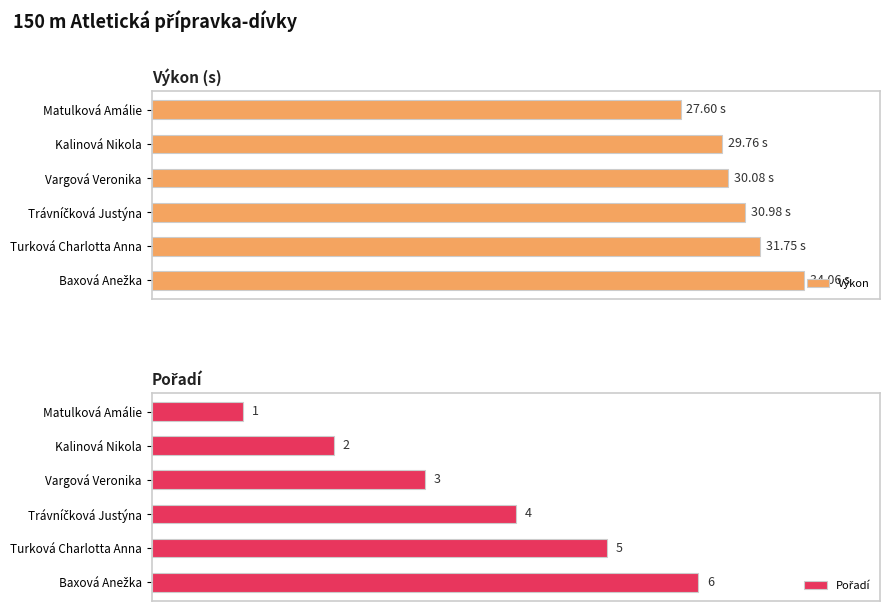

Which has a higher value, Baxová Anežka or Vargová Veronika?

Baxová Anežka